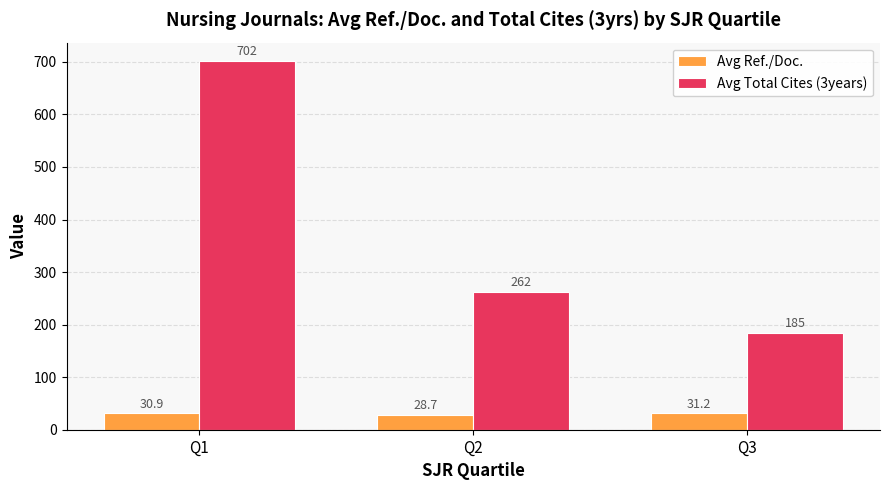

Which label corresponds to the smallest value in the chart?

Q2